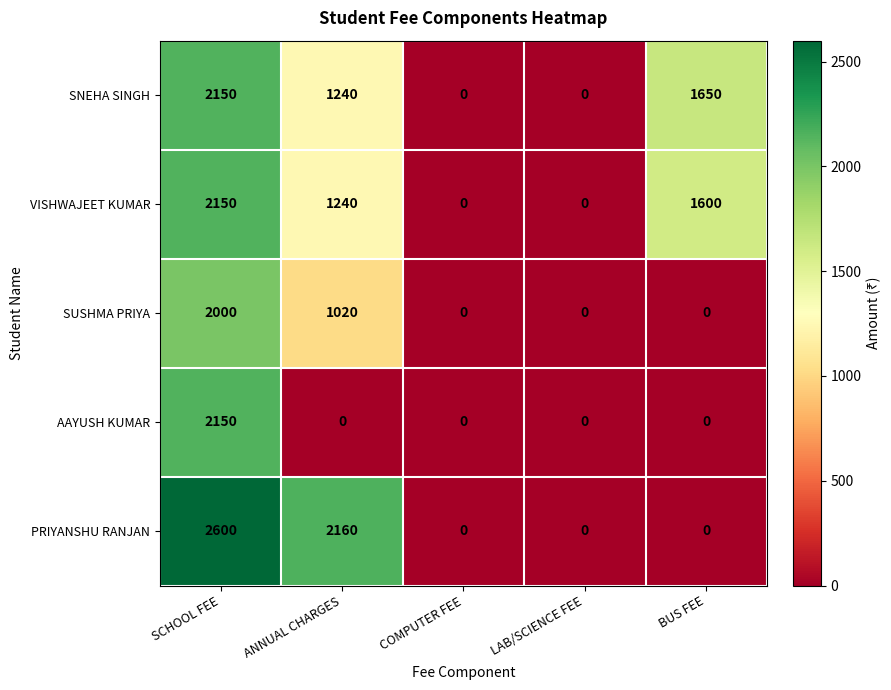

What is the maximum value for SNEHA SINGH?

2150